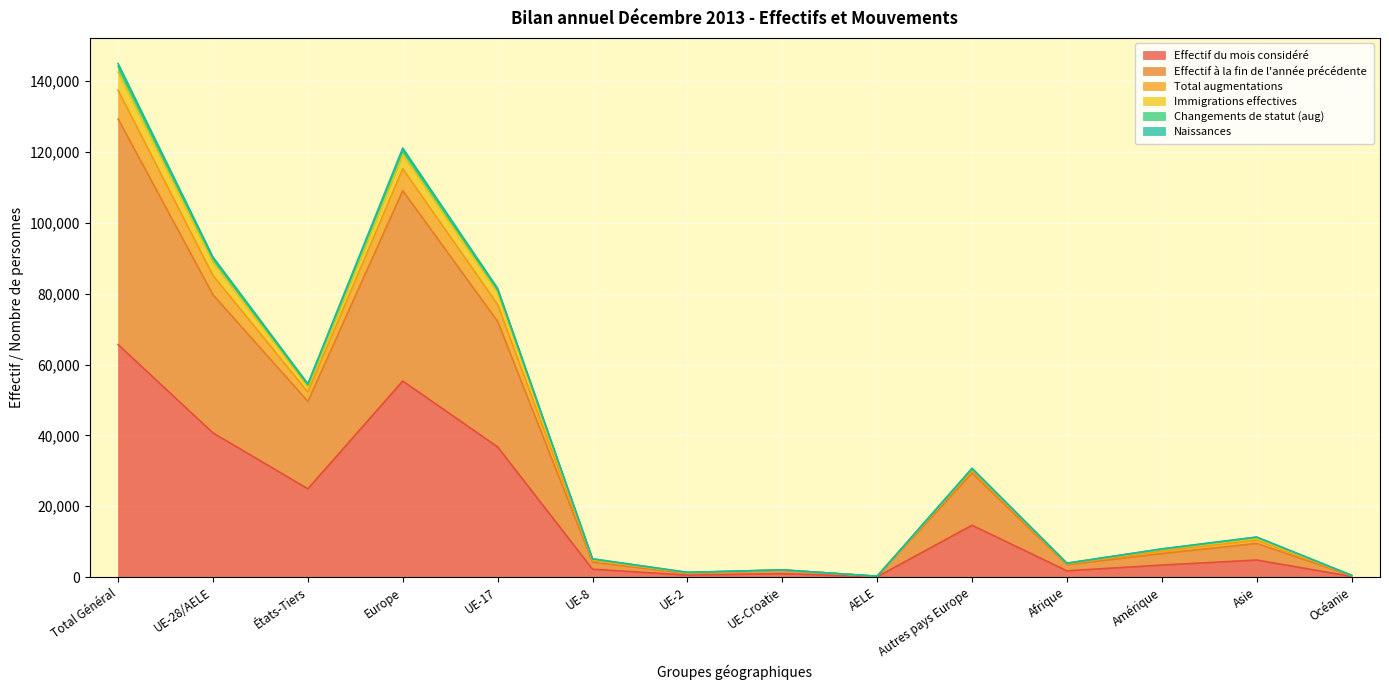

At which category does Effectif à la fin de l'année précédente reach its first local peak?

Europe